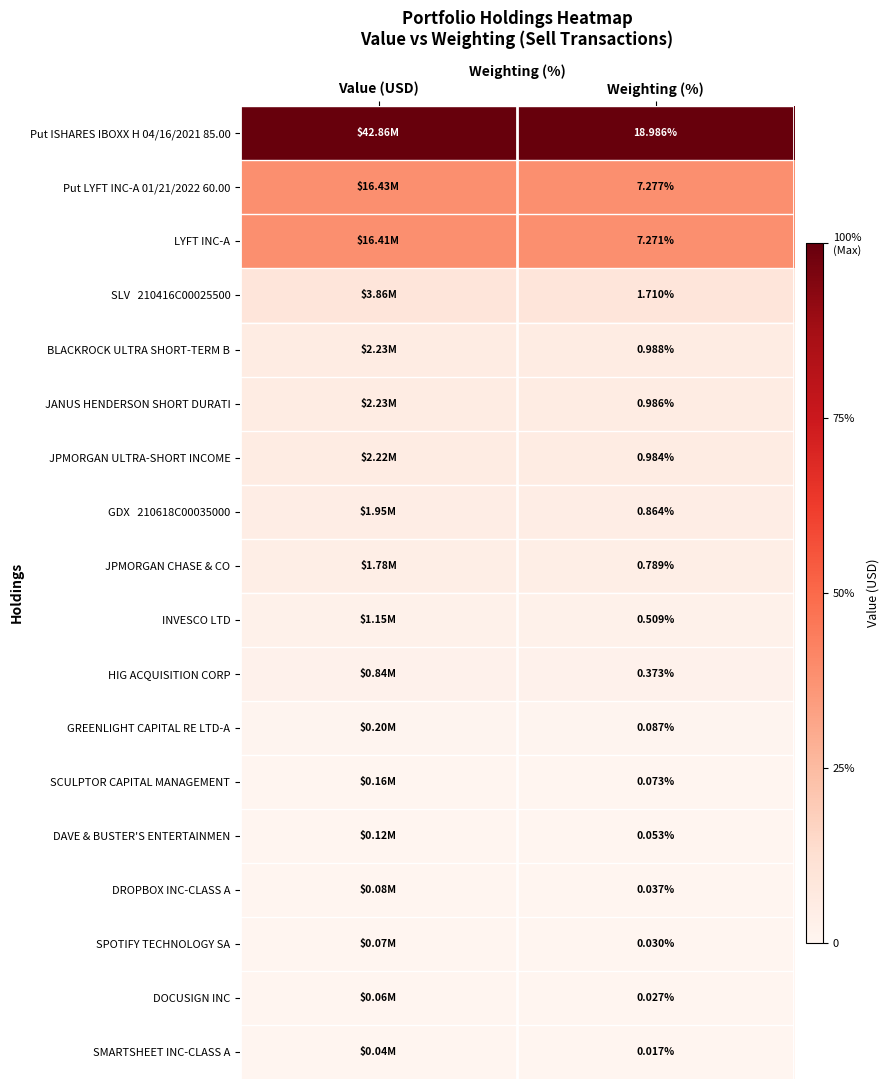

List the series in order of their peak value, lowest first.

SMARTSHEET INC-CLASS A, DOCUSIGN INC, SPOTIFY TECHNOLOGY SA, DROPBOX INC-CLASS A, DAVE & BUSTER'S ENTERTAINMEN, SCULPTOR CAPITAL MANAGEMENT, GREENLIGHT CAPITAL RE LTD-A, HIG ACQUISITION CORP, INVESCO LTD, JPMORGAN CHASE & CO, GDX 210618C00035000, JPMORGAN ULTRA-SHORT INCOME, JANUS HENDERSON SHORT DURATI, BLACKROCK ULTRA SHORT-TERM B, SLV 210416C00025500, LYFT INC-A, Put LYFT INC-A 01/21/2022 60.00, Put ISHARES IBOXX H 04/16/2021 85.00